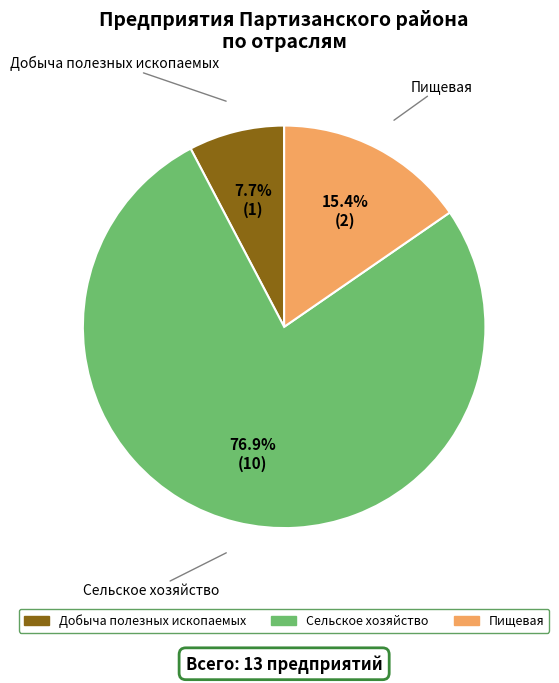

To the nearest percent, what is the average slice percentage?

33%